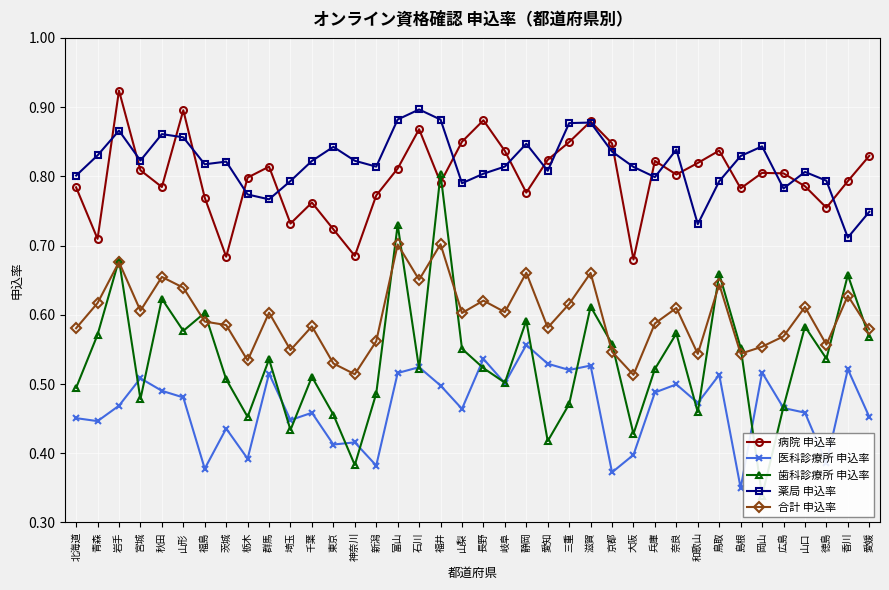

Which series has the widest spread of values?

歯科診療所 申込率